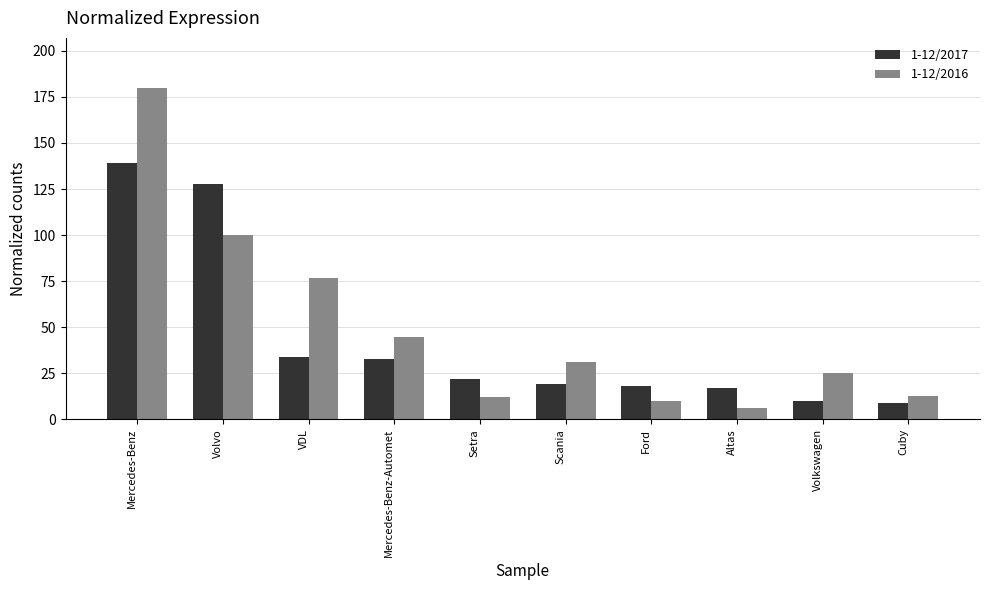

What is the minimum value for 1-12/2017?

9